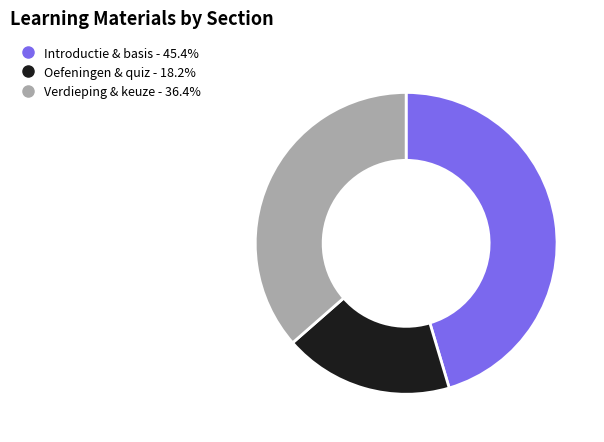

Is there any slice that represents more than half of the pie?

No